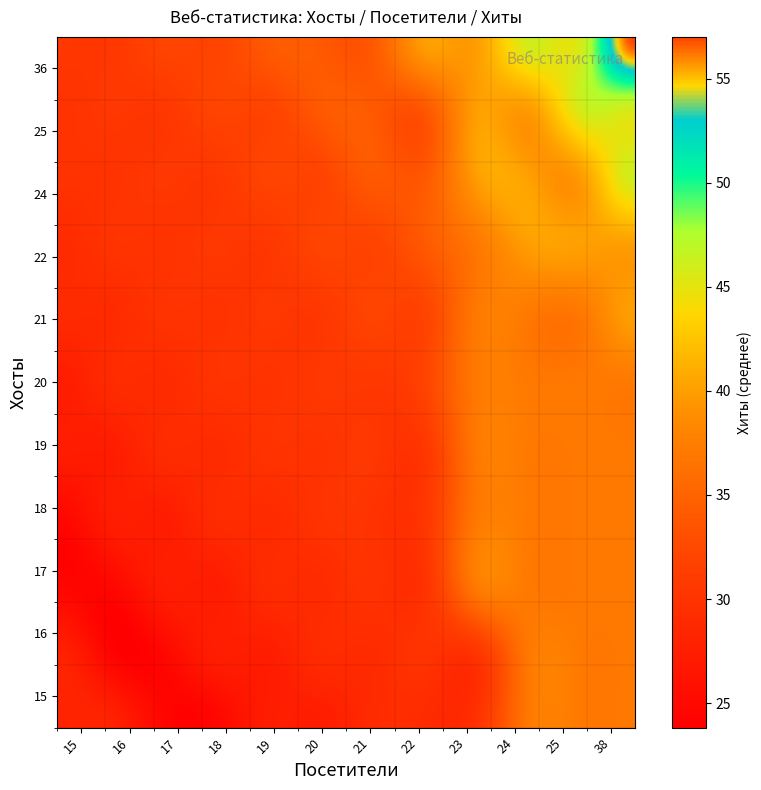

The Хиты series shows 10 at 5. True or false?

False